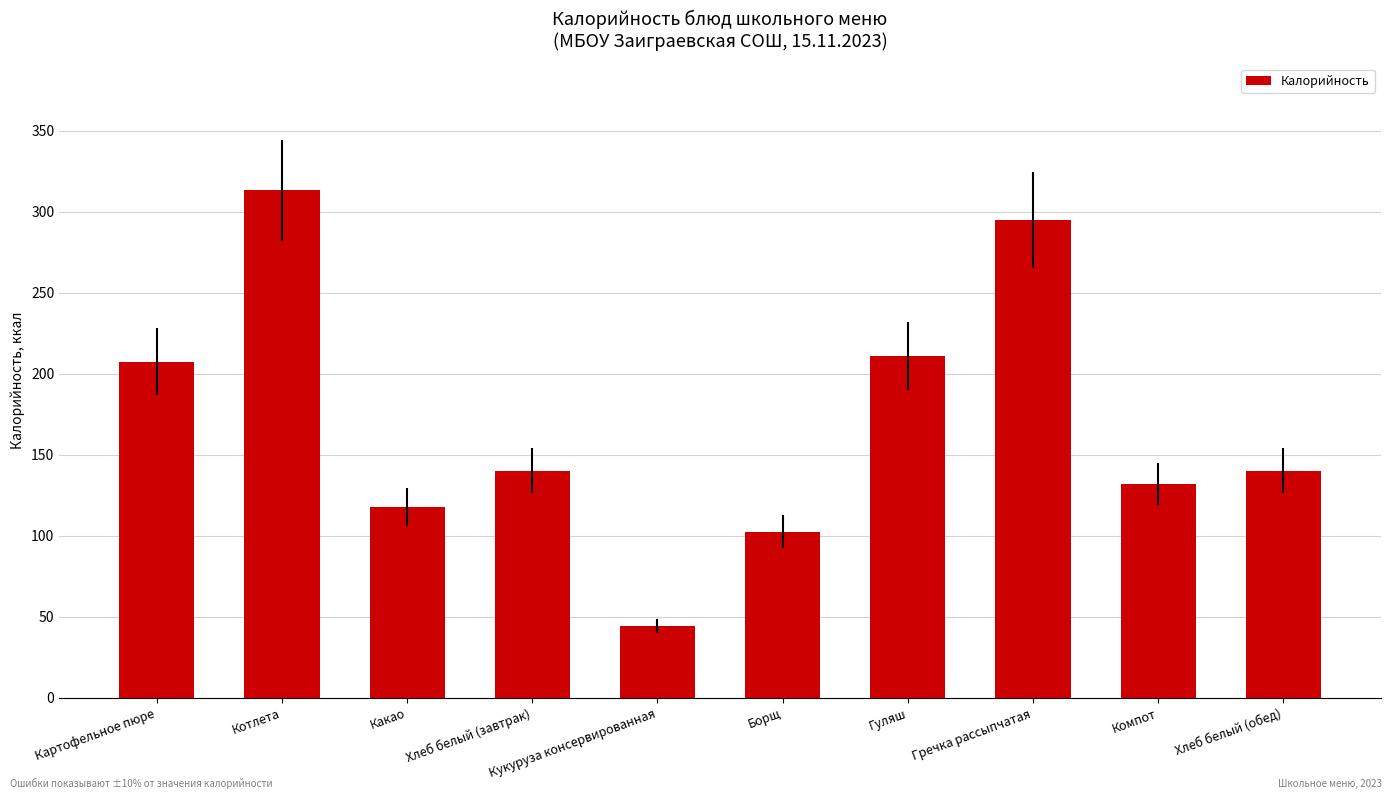

How many categories are shown in the chart?

10